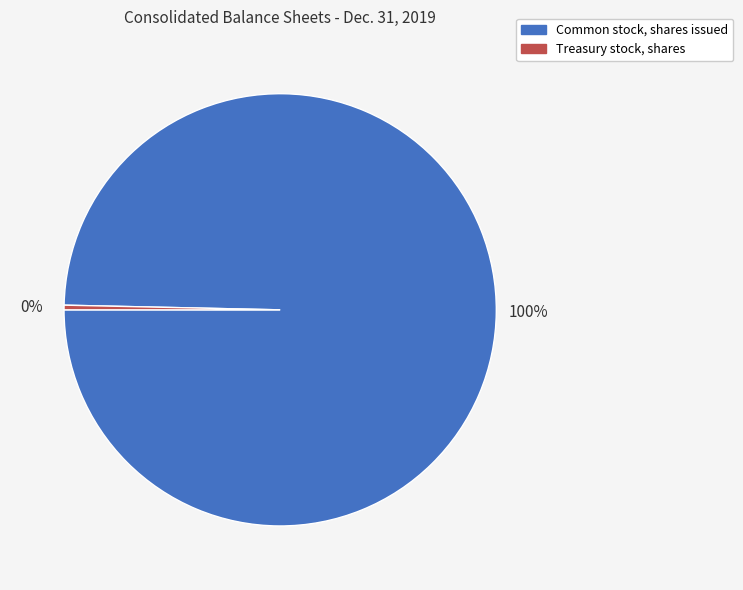

Is the sum of Common stock, shares issued and Treasury stock, shares greater than half?

Yes